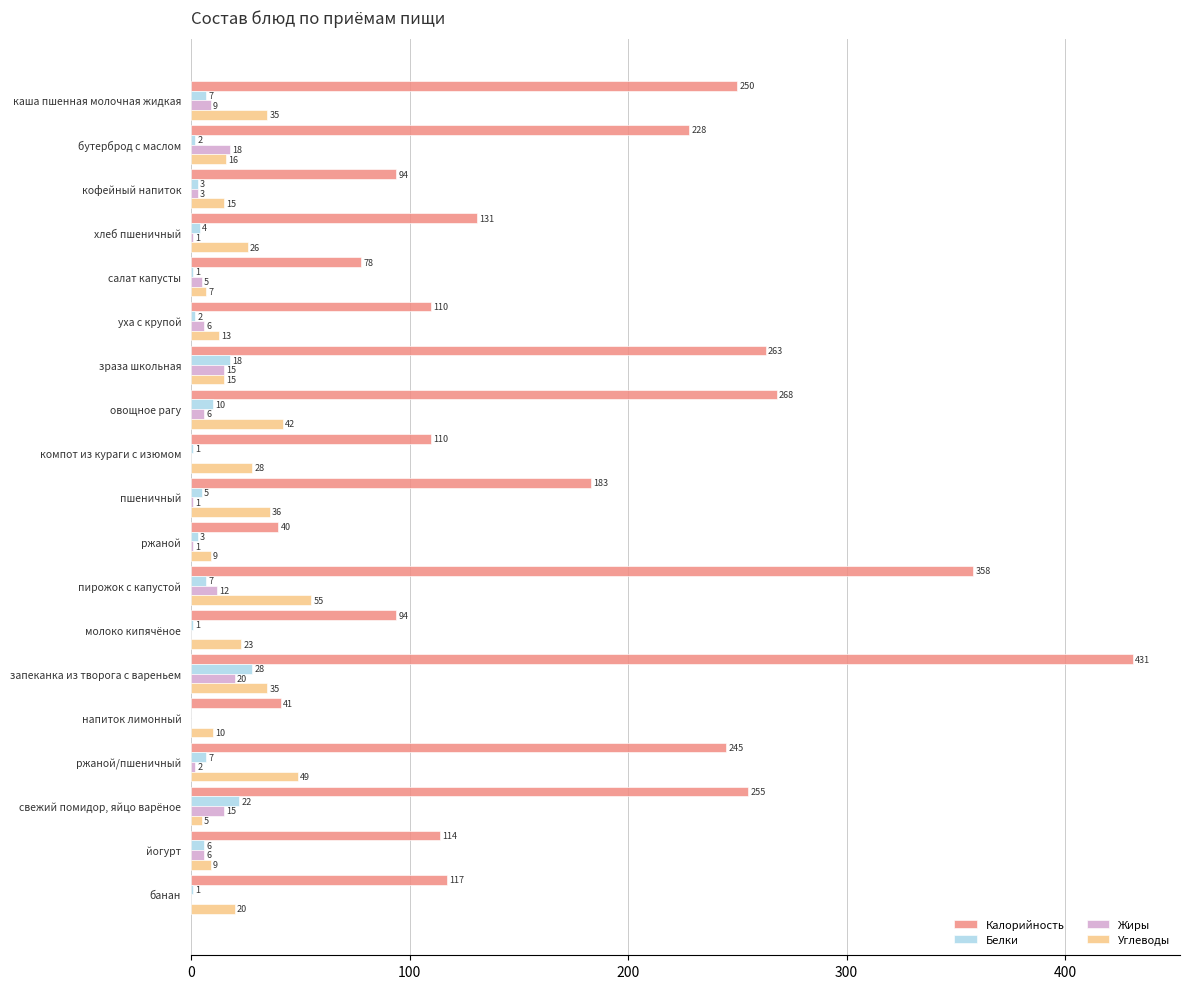

What value does the Углеводы series have at ржаной, to the nearest 5?

10